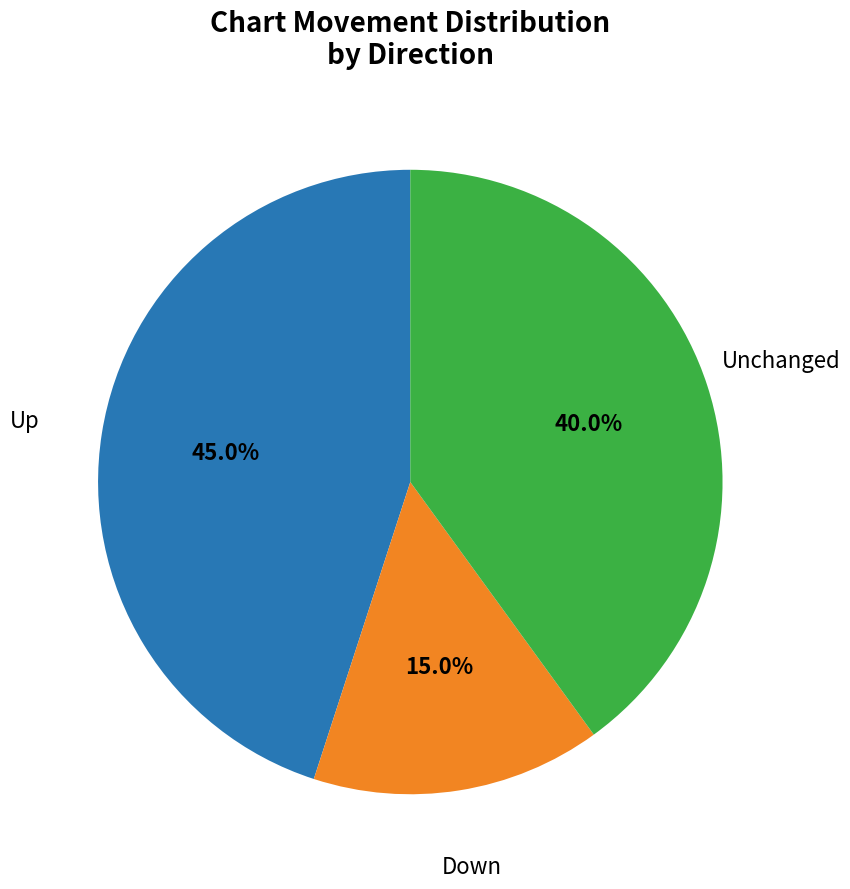

Is Down the majority of the pie?

No